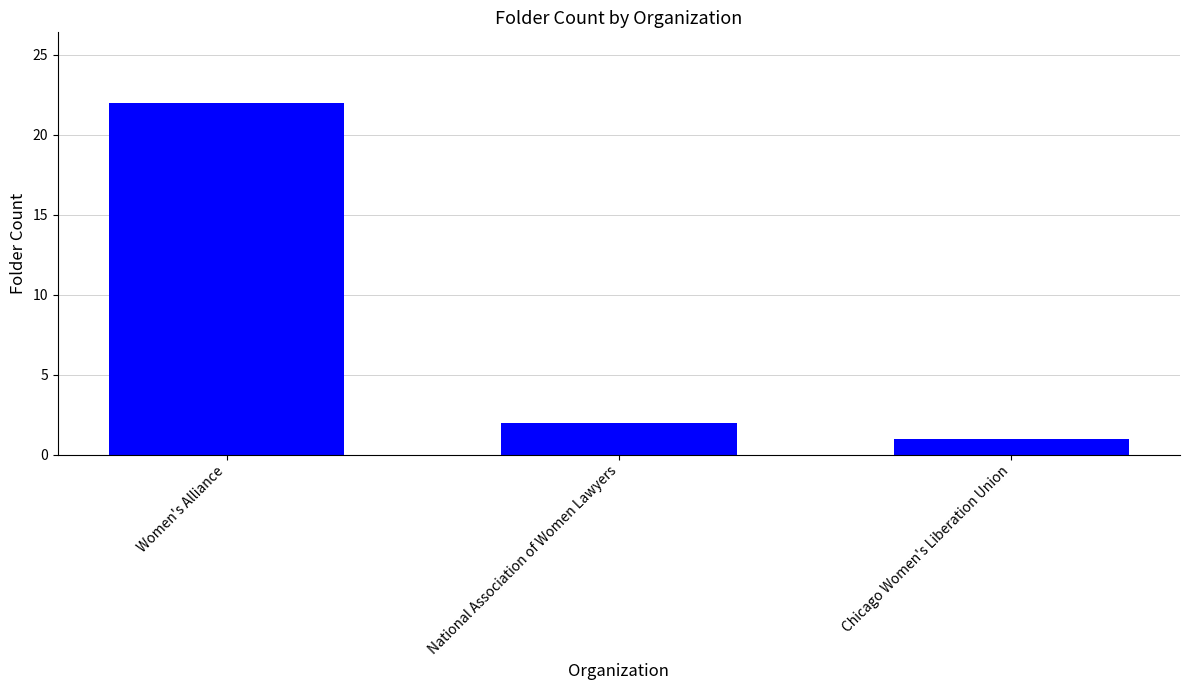

Rank the categories by value from highest to lowest.

Women's Alliance, National Association of Women Lawyers, Chicago Women's Liberation Union